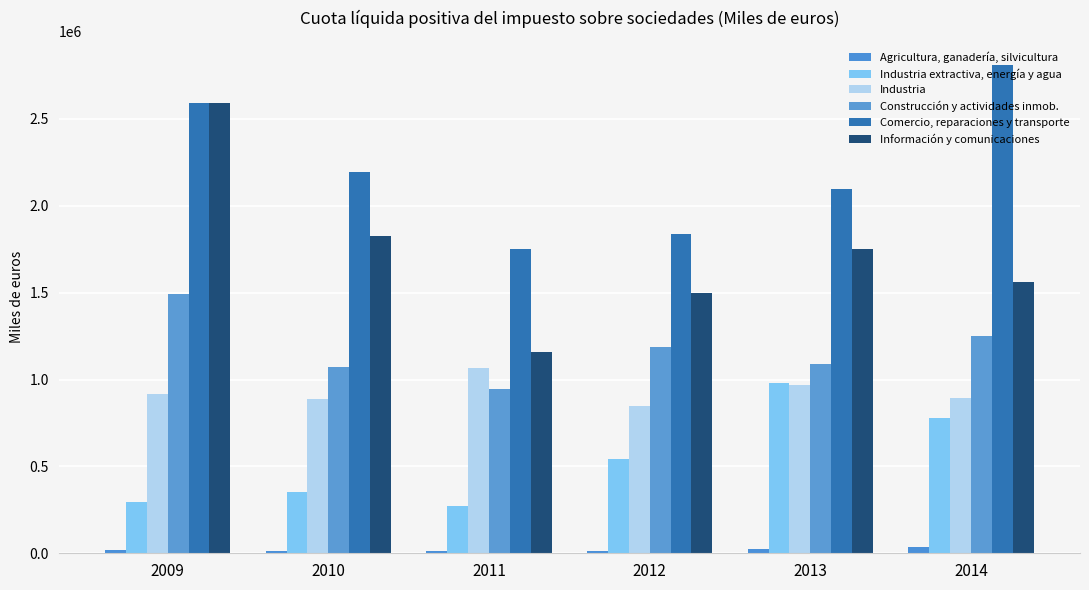

Reading left to right, list all the values displayed in this chart.

Agricultura, ganadería, silvicultura: 2009=17741	2010=13830	2011=15273	2012=15415	2013=22912	2014=37993
Industria extractiva, energía y agua: 2009=296719	2010=350228	2011=271718	2012=544014	2013=981715	2014=778620
Industria: 2009=915321	2010=886998	2011=1064190	2012=846073	2013=970990	2014=895033
Construcción y actividades inmob.: 2009=1491641	2010=1071383	2011=944007	2012=1185923	2013=1088218	2014=1250892
Comercio, reparaciones y transporte: 2009=2590236	2010=2192497	2011=1750657	2012=1838984	2013=2093580	2014=2807893
Información y comunicaciones: 2009=2589400	2010=1827177	2011=1156835	2012=1495975	2013=1750395	2014=1563289